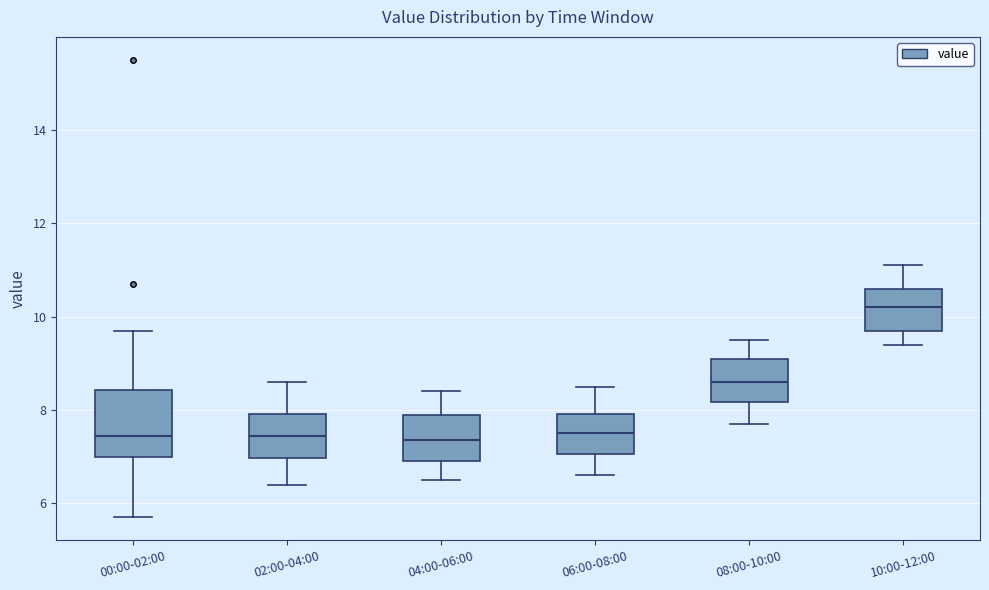

Reading left to right, transcribe this box plot: for each box, give where its median line is, the range the box spans, and where its two whiskers end, as read against the y-axis. The values are not printed on the chart, so give them approximately, as read against the axis.

00:00-02:00: median 7.4, box 7.0 to 8.4, whiskers 5.8 to 9.8
02:00-04:00: median 7.4, box 7.0 to 8.0, whiskers 6.4 to 8.6
04:00-06:00: median 7.4, box 7.0 to 8.0, whiskers 6.6 to 8.4
06:00-08:00: median 7.6, box 7.0 to 8.0, whiskers 6.6 to 8.6
08:00-10:00: median 8.6, box 8.2 to 9.2, whiskers 7.8 to 9.6
10:00-12:00: median 10.2, box 9.8 to 10.6, whiskers 9.4 to 11.2